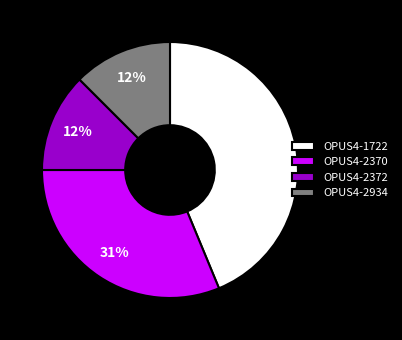

To the nearest percent, what percentage of the pie is OPUS4-2370?

31%